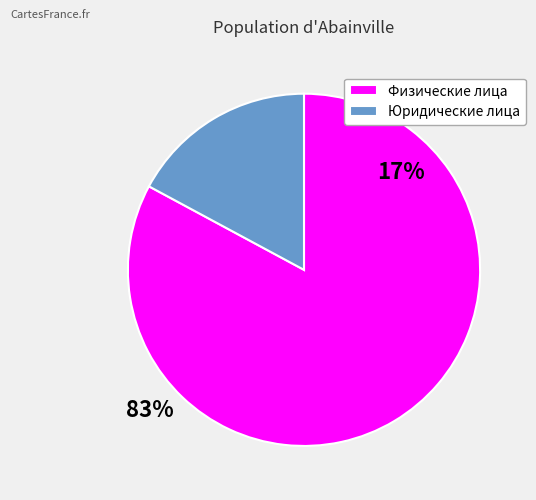

Rank the categories by value from highest to lowest.

Физические лица, Юридические лица